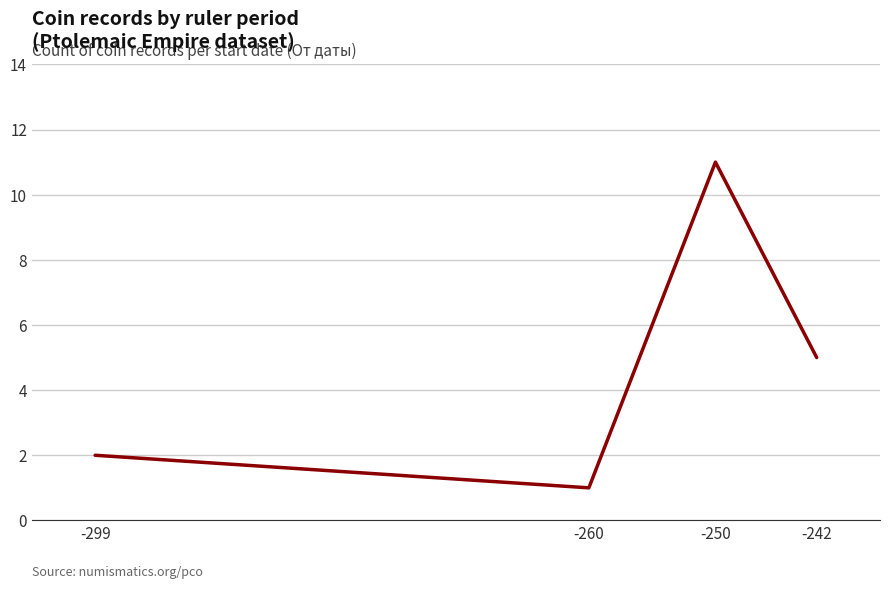

Reading right to left, list all the values displayed in this chart.

-242=5	-250=11	-260=1	-299=2